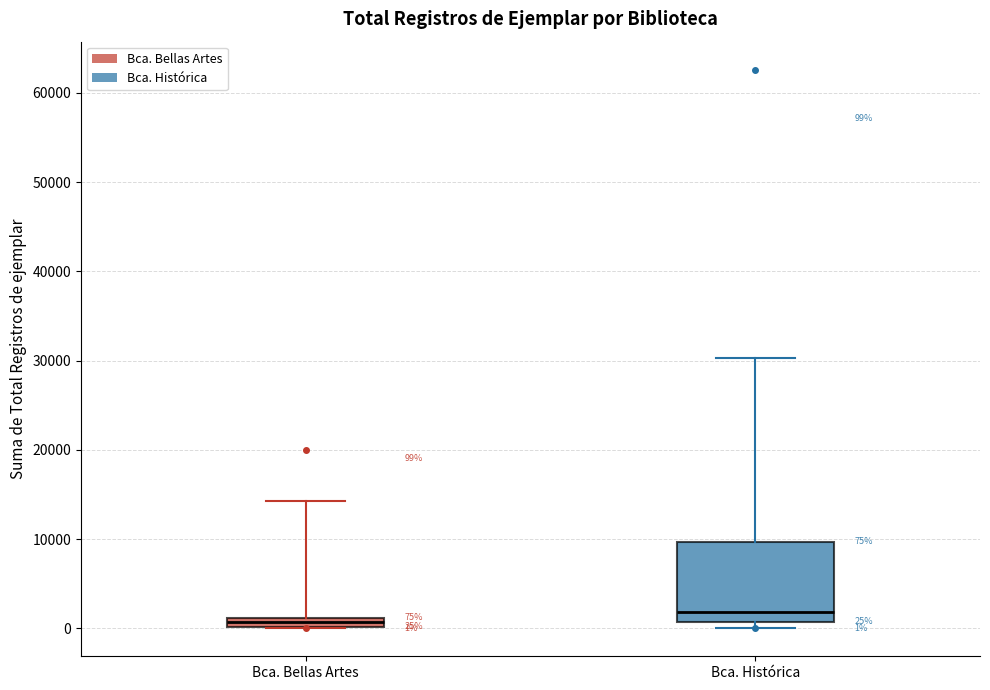

Which box has the lowest median line?

Bca. Bellas Artes